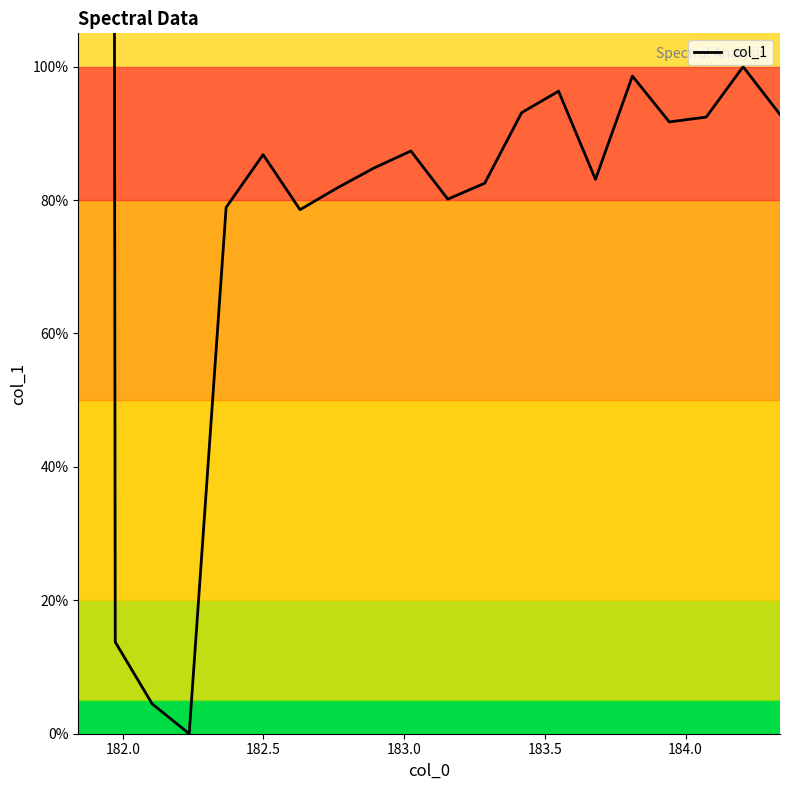

What is the value of the 18th point from the left?

92.4